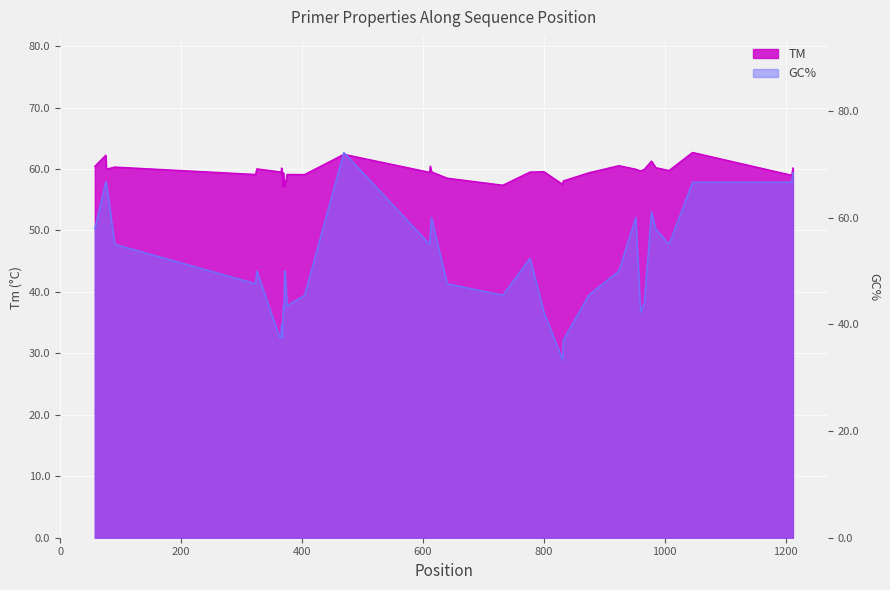

How many lines are shown in the chart?

2